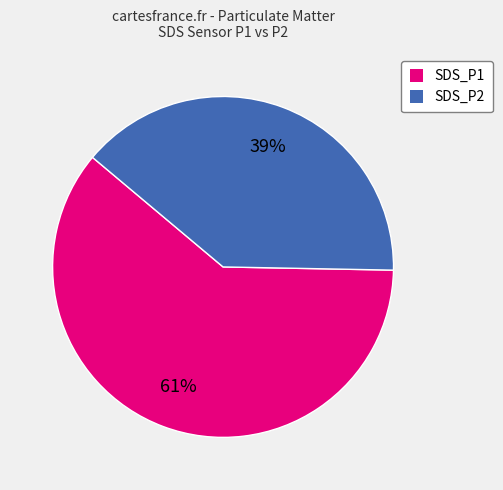

Is there any slice that represents more than half of the pie?

Yes